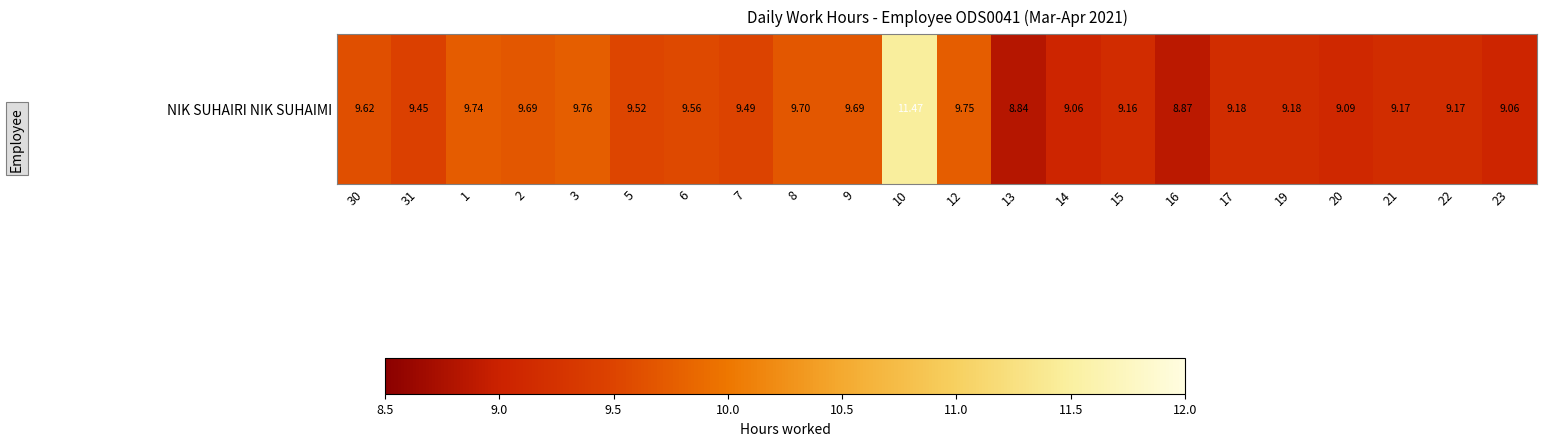

How many data points are less than 9?

2